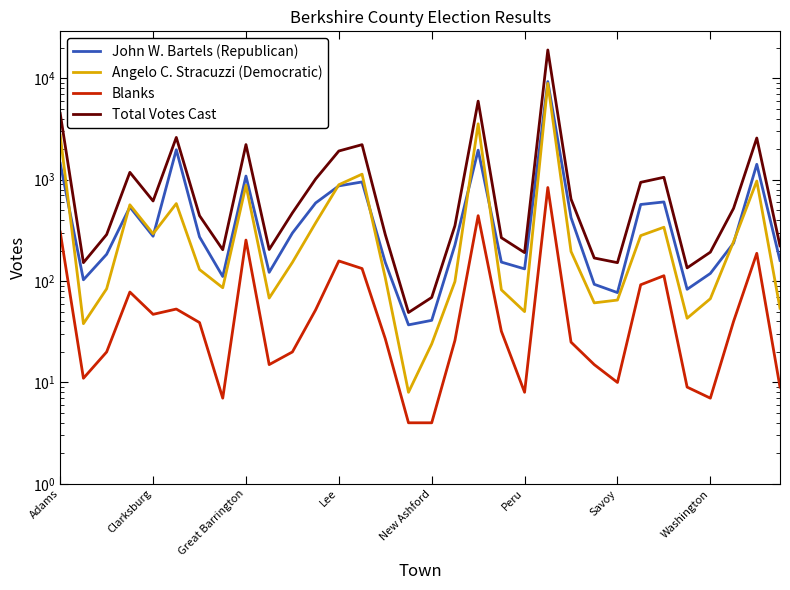

Reading left to right, extract all data points from this chart.

John W. Bartels (Republican): 1453	103	184	538	277	1978	273	111	1087	122	298	590	870	951	153	37	41	227	1958	154	132	9302	423	93	77	570	604	83	119	237	1420	160
Angelo C. Stracuzzi (Democratic): 2749	38	84	566	293	582	130	86	882	68	153	375	893	1135	108	8	24	99	3563	82	50	8927	196	61	65	281	340	43	67	245	971	54
Blanks: 305	11	20	78	47	53	39	7	254	15	20	52	158	133	27	4	4	26	442	32	8	838	25	15	10	92	113	9	7	40	188	9
Total Votes Cast: 4507	152	288	1183	617	2614	442	204	2223	205	471	1017	1921	2219	288	49	69	352	5964	268	191	19067	644	169	152	943	1057	135	193	522	2580	223